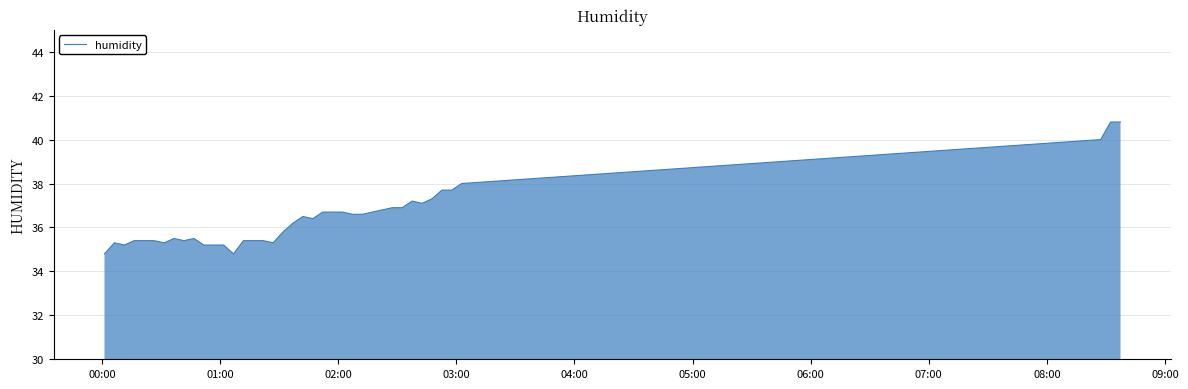

What is the difference between the maximum and minimum values?

6.0